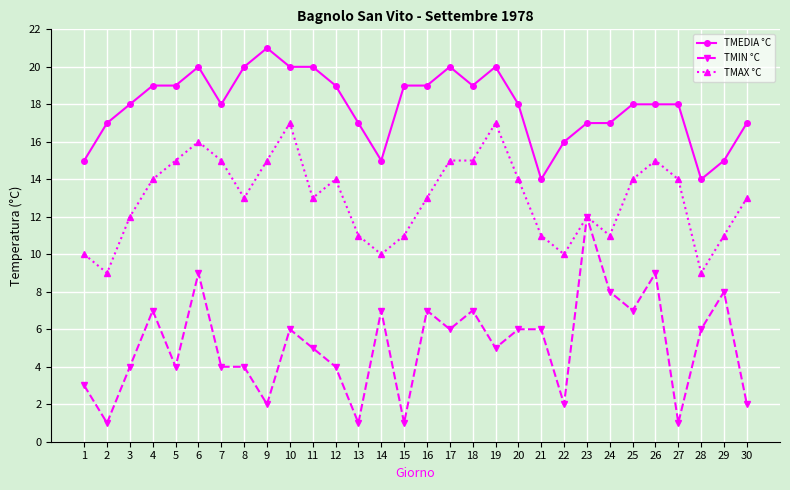

What are all the series names shown in the legend?

TMEDIA °C, TMIN °C, TMAX °C